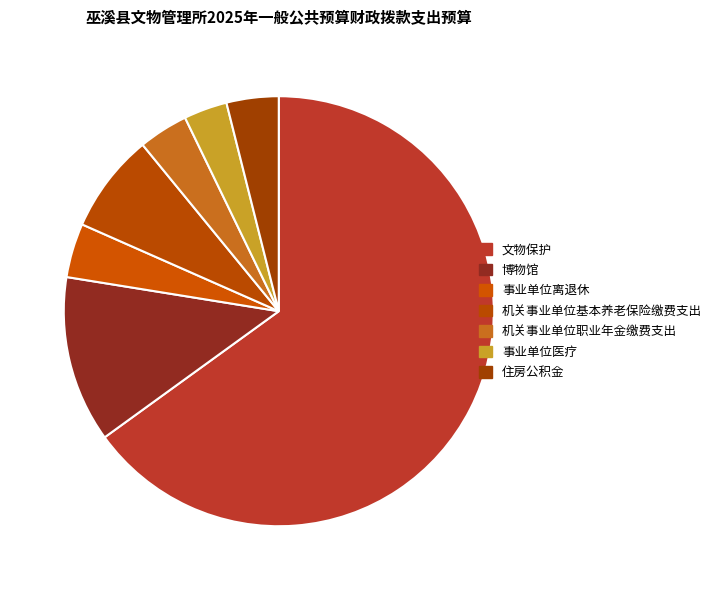

Between 住房公积金 and 机关事业单位职业年金缴费支出, which is larger?

住房公积金